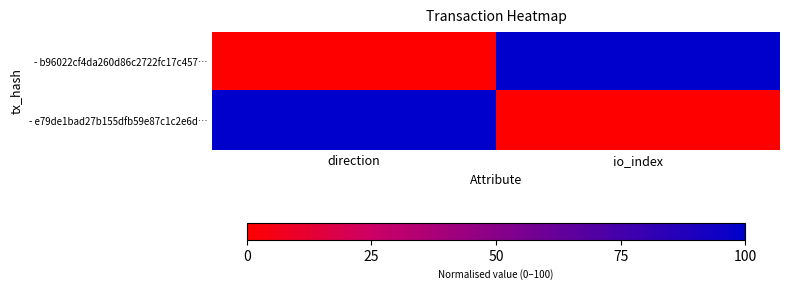

Rank the series at io_index from lowest to highest value.

- e79de1bad27b155dfb59e87c1c2e6d…, - b96022cf4da260d86c2722fc17c457…